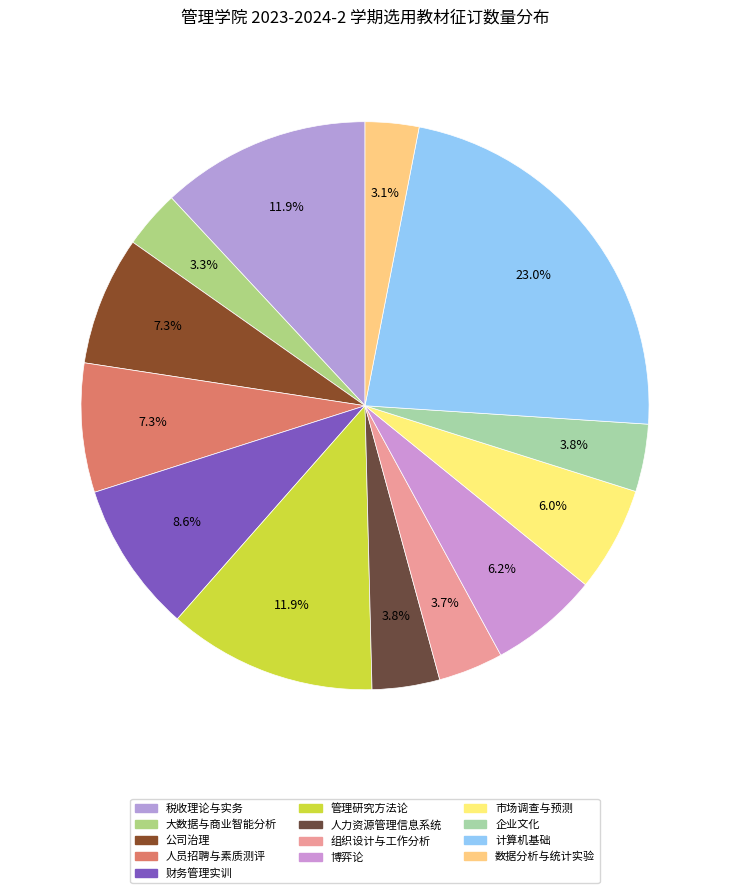

True or false: 税收理论与实务 accounts for 12% of the total.

True